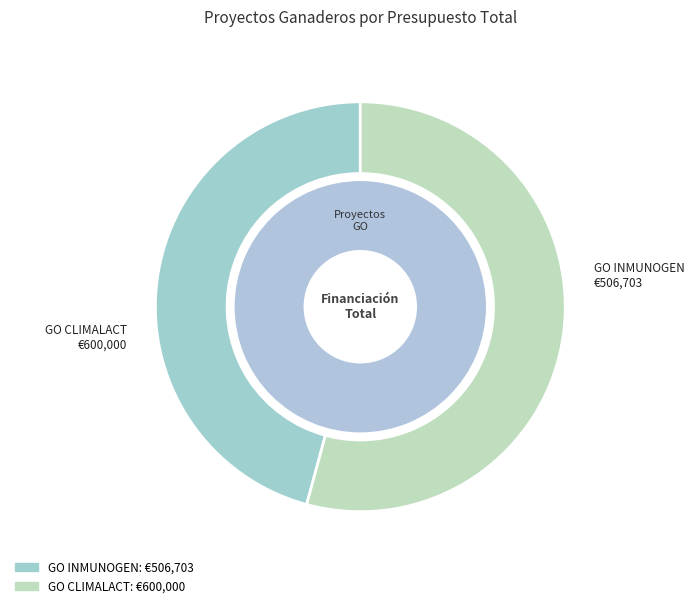

To the nearest percent, what percentage of the pie is GO INMUNOGEN?

46%